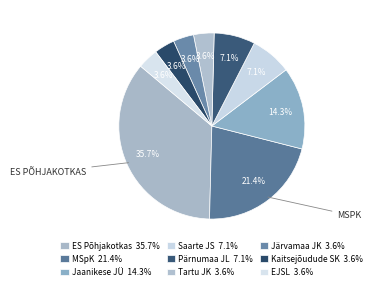

To the nearest percent, what is the average slice percentage?

11%